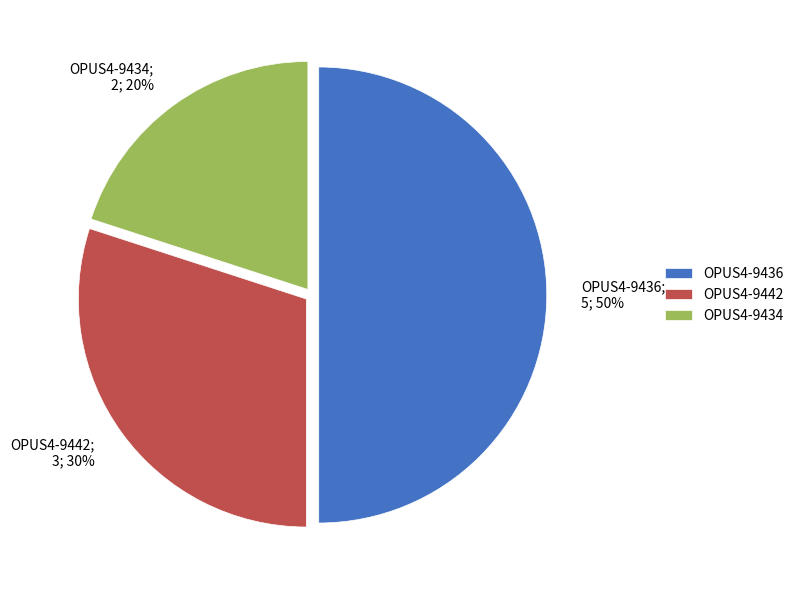

Does OPUS4-9434 account for over 50% of the chart?

No